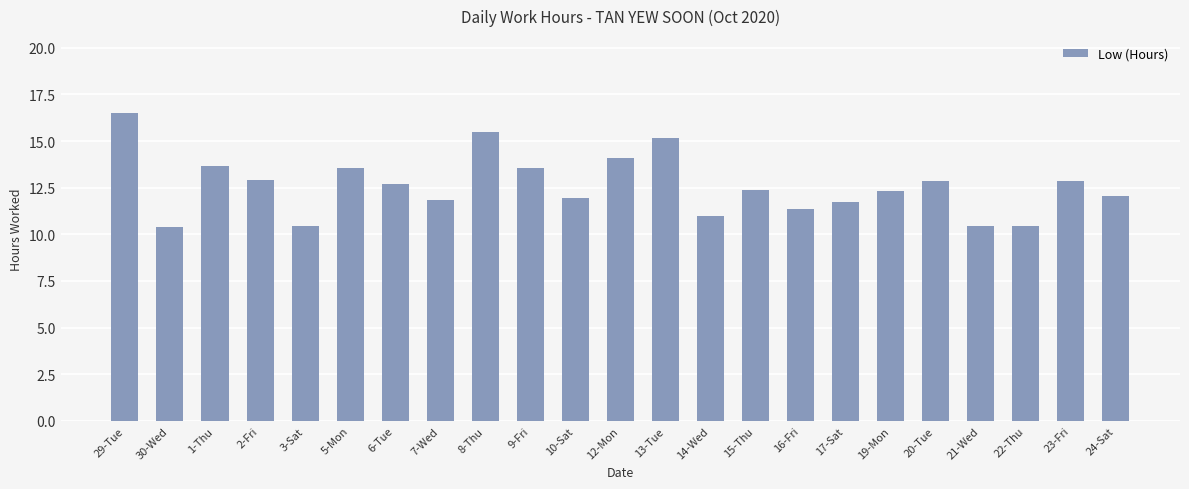

Is it true that the value at 14-Wed is 18.7?

False